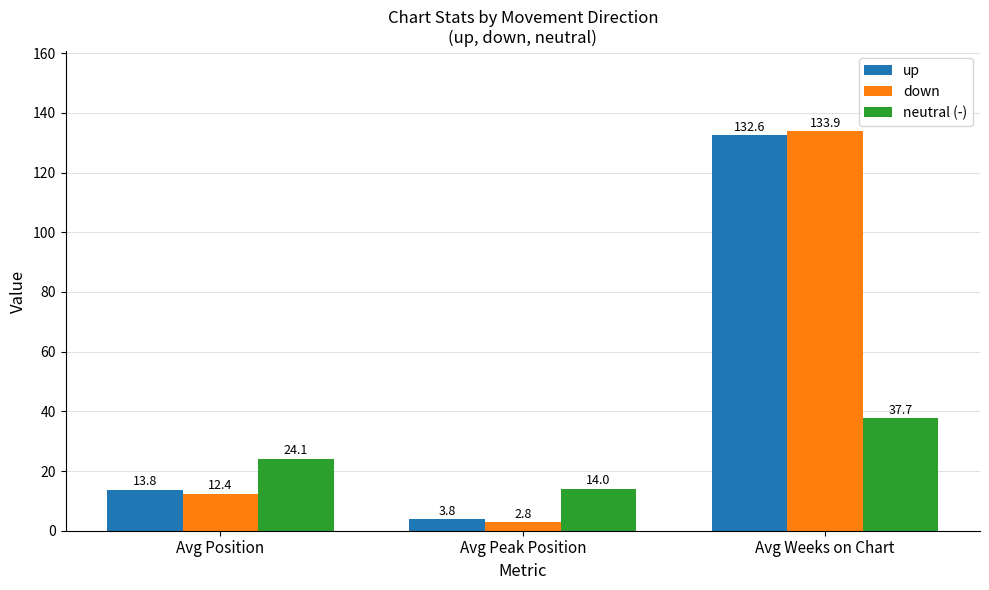

Reading right to left, list all the values displayed in this chart.

up: 132.6	3.8	13.8
down: 133.9	2.8	12.4
neutral (-): 37.7	14.0	24.1